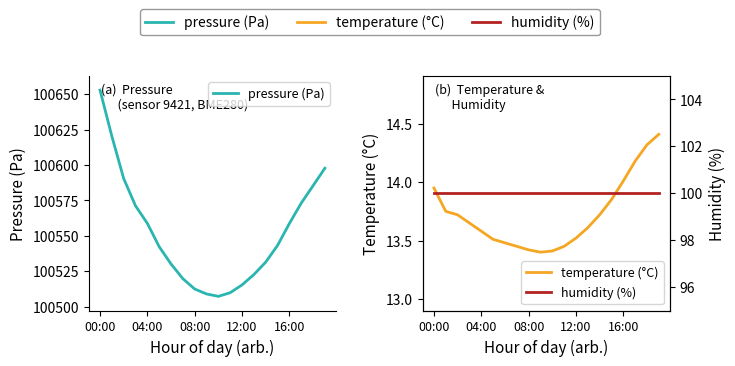

What is the greatest value displayed?

100653.0